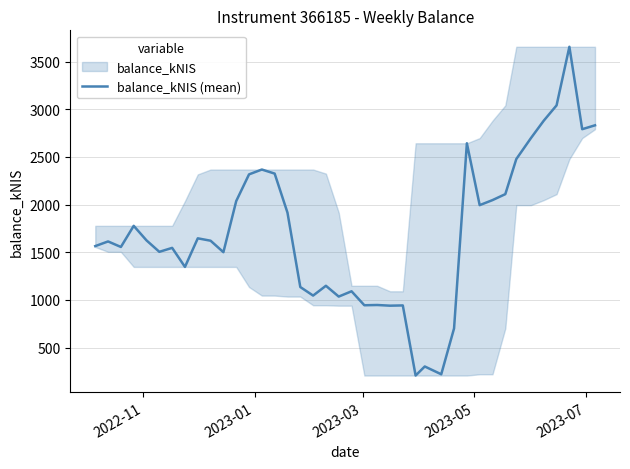

Does the chart have visible grid lines?

Yes